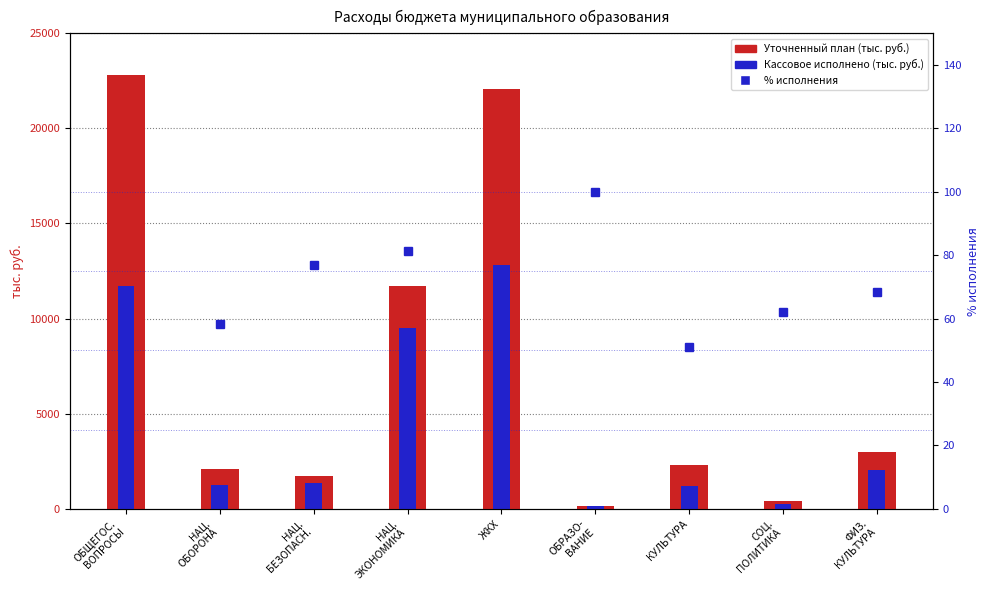

What is the label of the 4th bar from the right?

ОБРАЗО-
ВАНИЕ